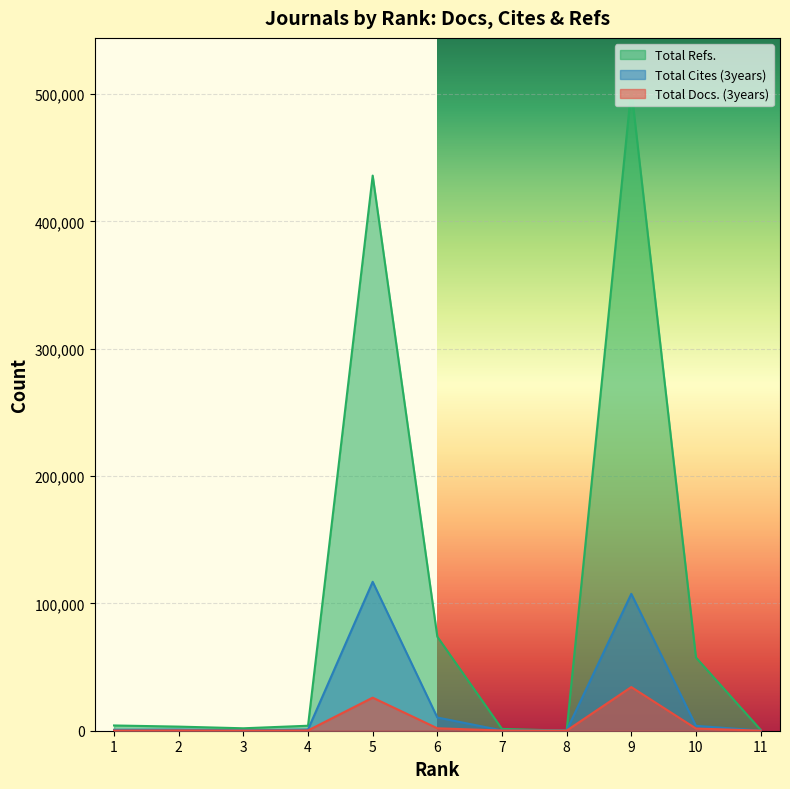

What is the sum of the Total Docs. (3years) values at 7 and 3?

240